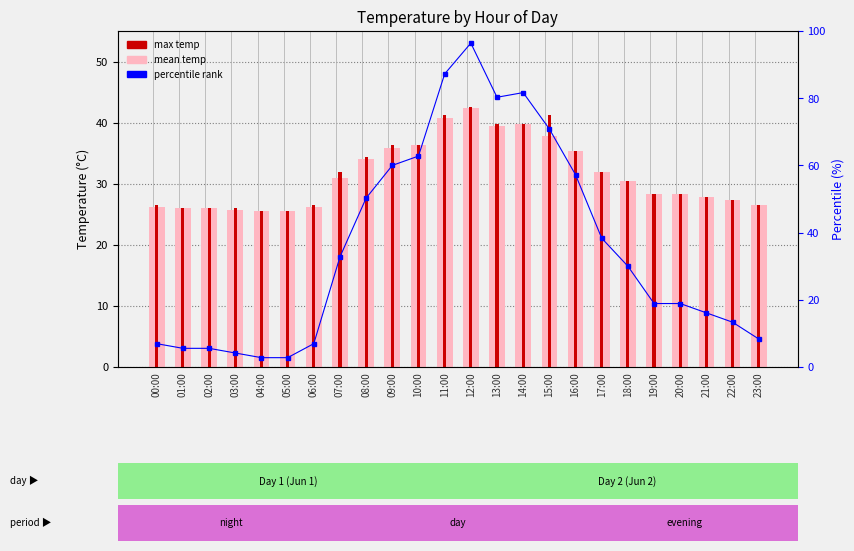

What is the difference between the maximum and minimum values in the percentile rank series?

93.6